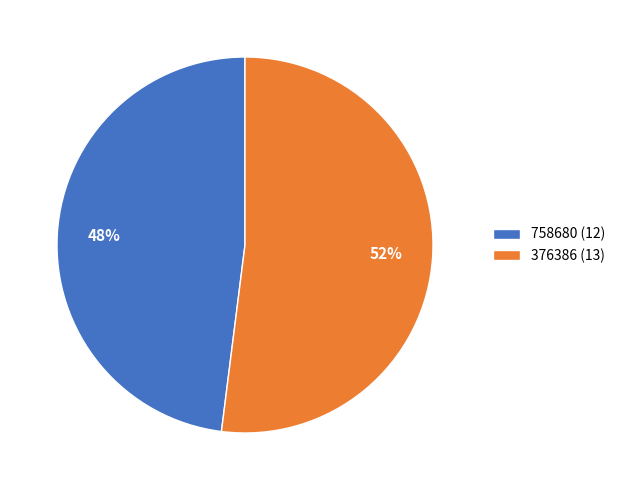

To the nearest percent, what is the average slice percentage?

50%